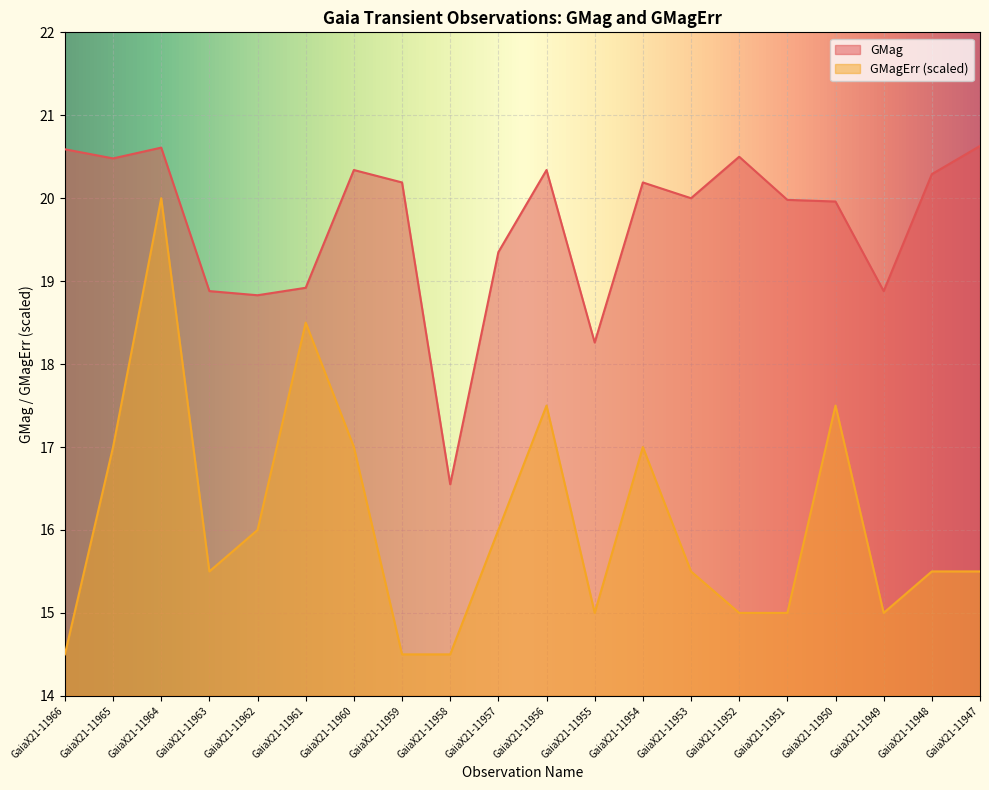

Reading left to right, what are all the values shown in this chart?

GMag: 20.6	20.5	20.6	18.9	18.8	18.9	20.3	20.2	16.6	19.4	20.3	18.3	20.2	20.0	20.5	20.0	20.0	18.9	20.3	20.6
GMagErr: 14.5	17.0	20.0	15.5	16.0	18.5	17.0	14.5	14.5	16.0	17.5	15.0	17.0	15.5	15.0	15.0	17.5	15.0	15.5	15.5